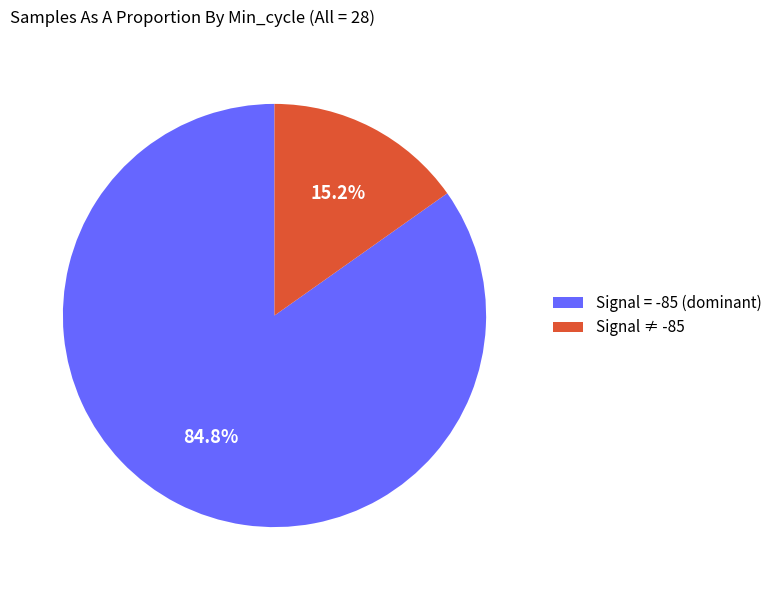

Which category accounts for the majority?

Signal = -85 (dominant)